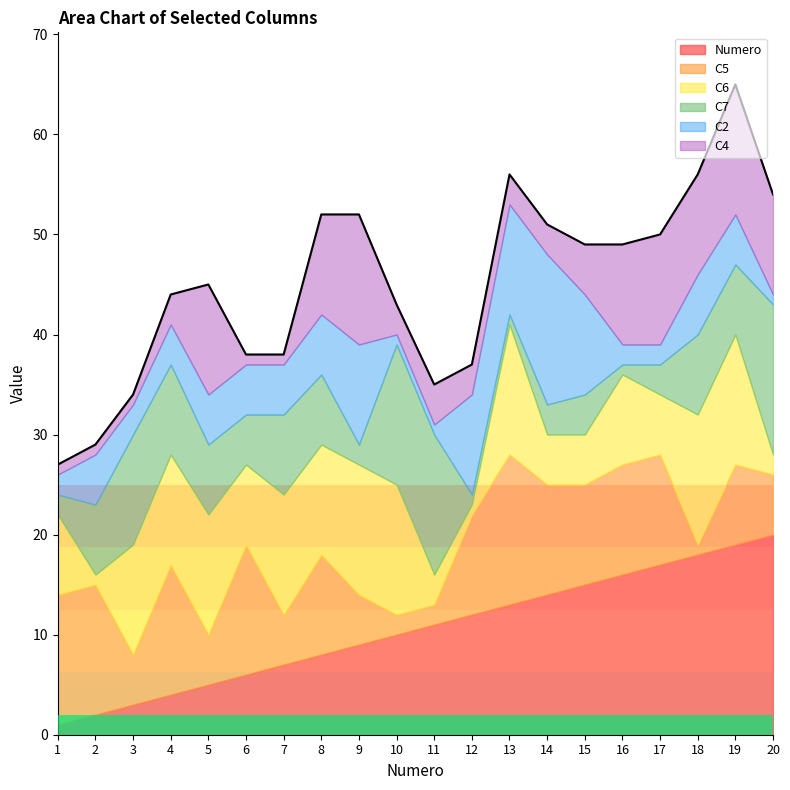

What is the value of the C4 point at the 6th from the left?

1